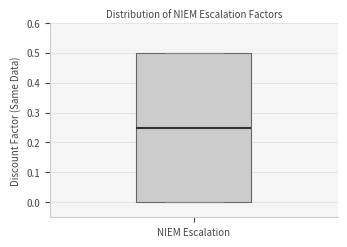

Read this box plot against the y-axis: the position of the median line, the range covered by the box, and the ends of both whiskers. The values are not printed on the chart, so give them approximately, as read against the axis.

median 0.25, box 0.00 to 0.50, whiskers 0.00 to 0.50